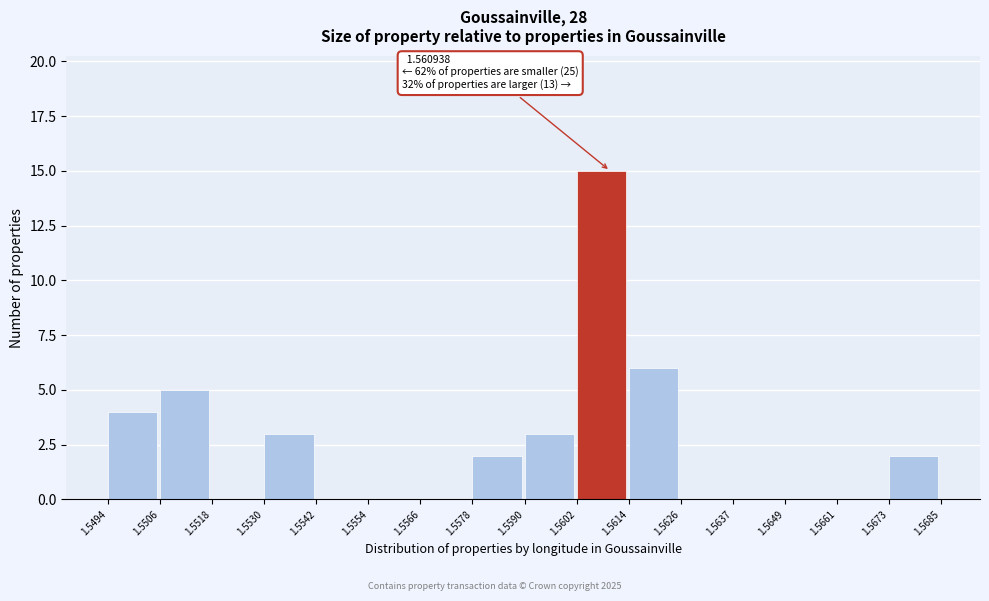

Which range on the x-axis has the tallest bar?

1.5602 to 1.5614